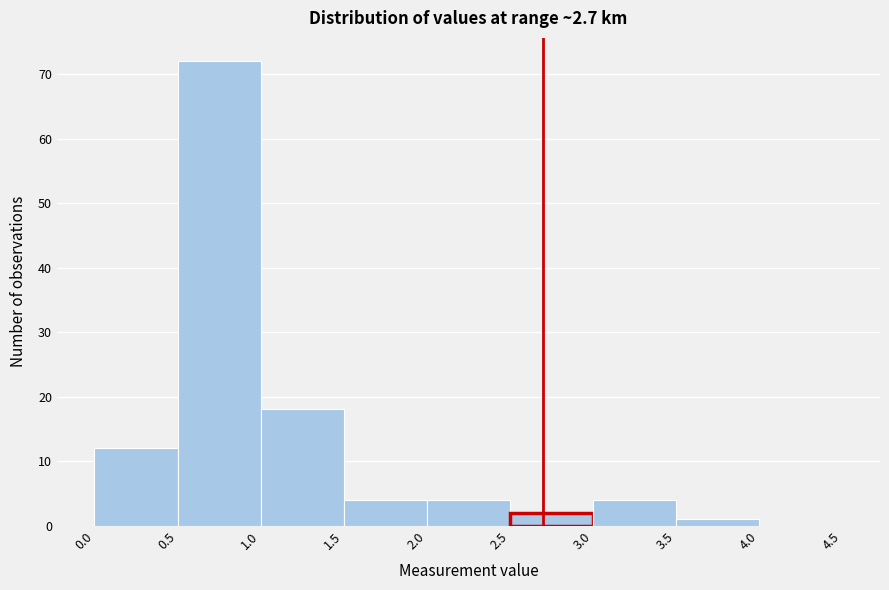

How tall is the bar that spans 3.0 to 3.5 on the x-axis? The values are not printed on the chart, so give them approximately, as read against the axis.

4